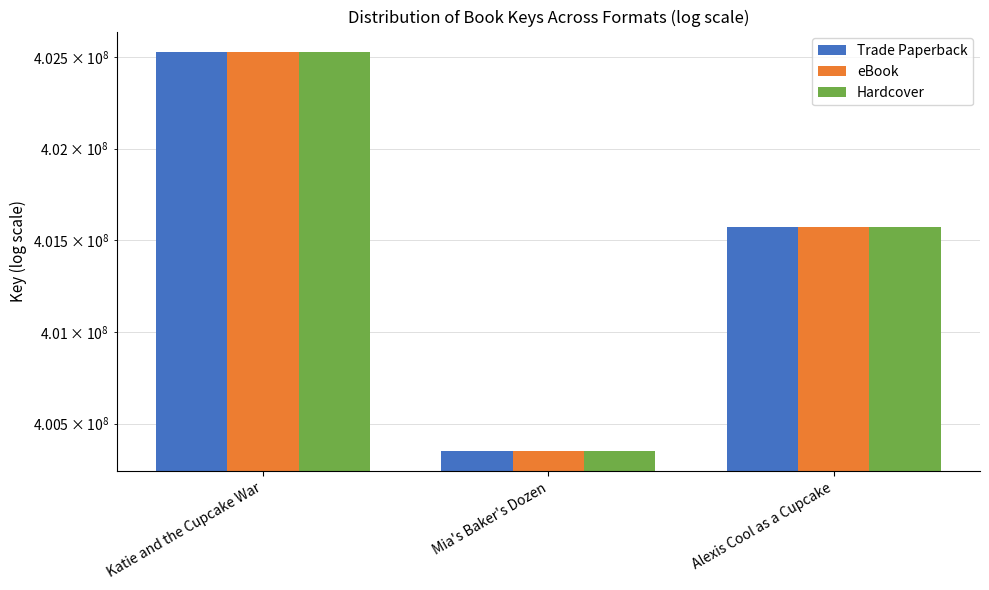

List the series in order of their peak value, highest first.

Trade Paperback, eBook, Hardcover